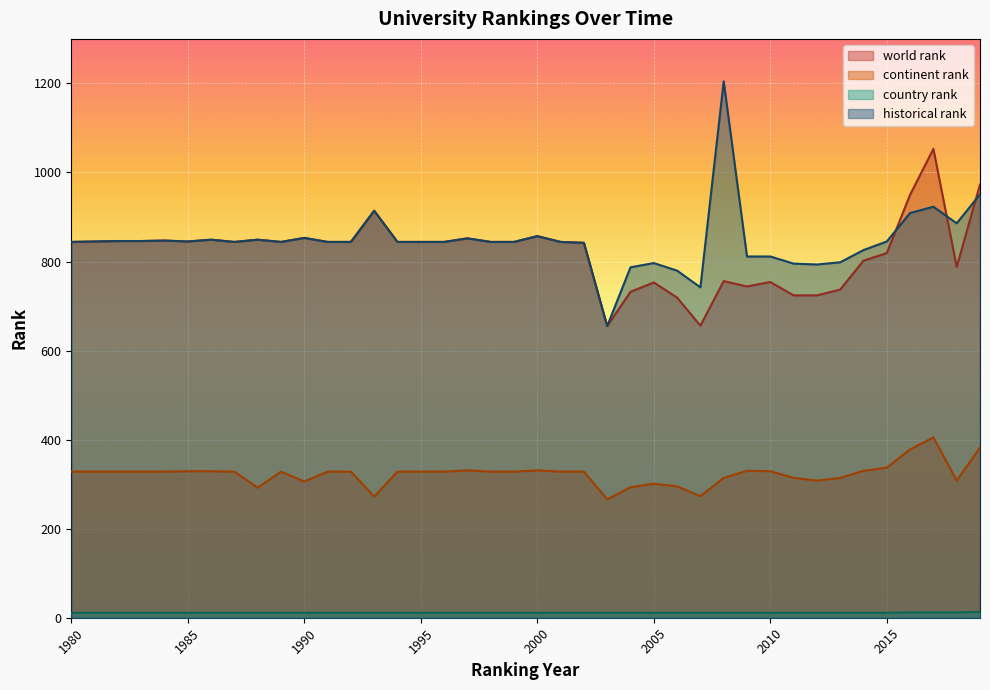

At which label is historical rank closest to 929?

2017